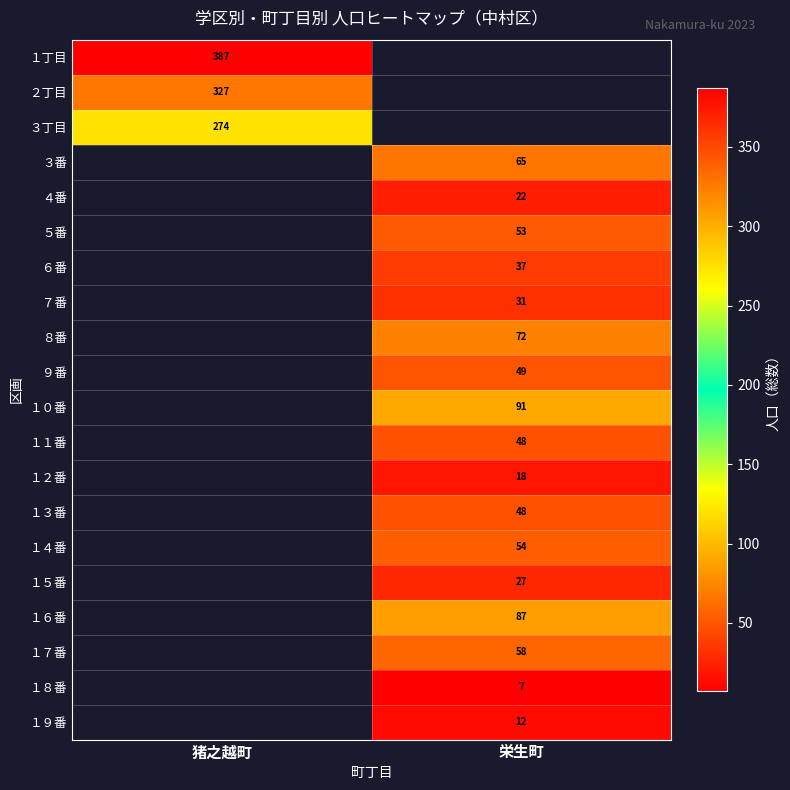

Is the value of ７番 at 栄生町 greater than the value of ３番 at 栄生町?

No